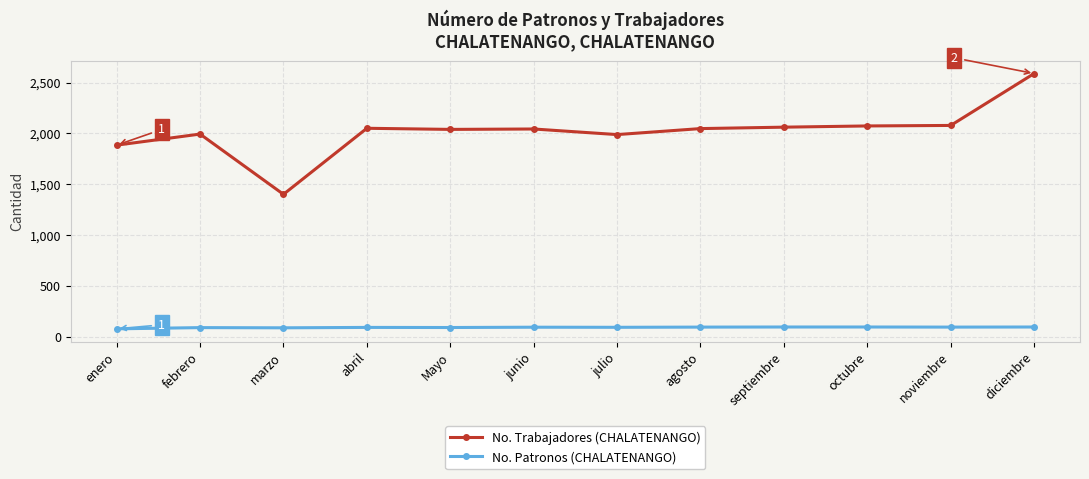

True or false: No. Trabajadores (CHALATENANGO) and No. Patronos (CHALATENANGO) intersect in this chart.

False